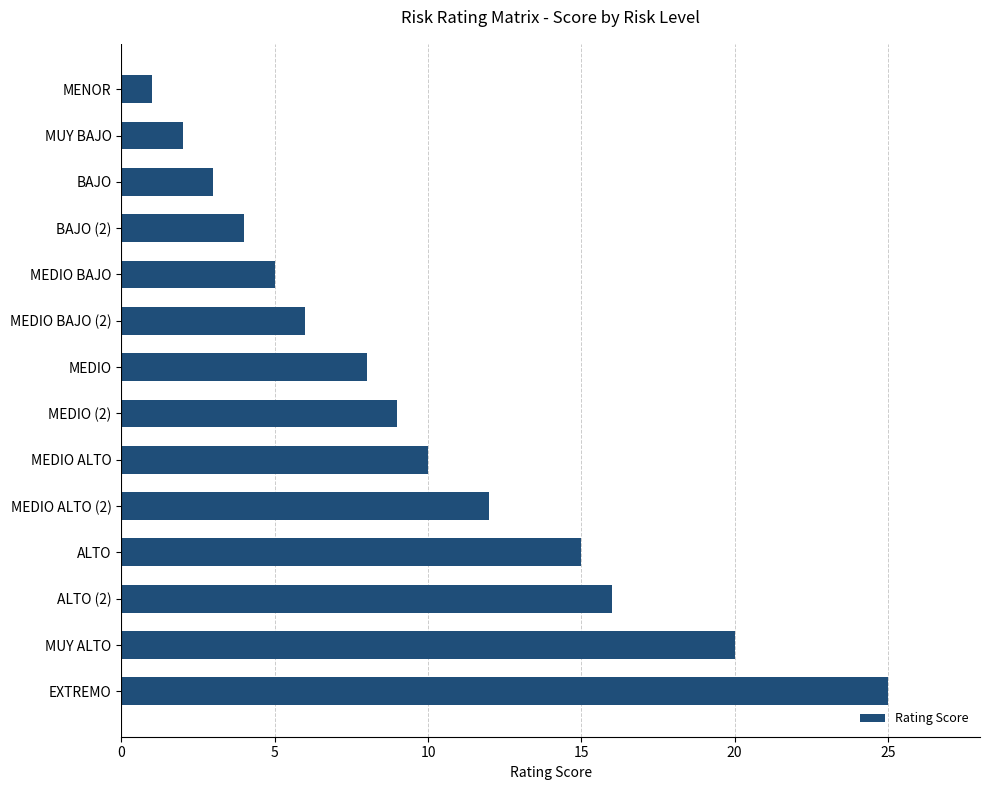

Reading top to bottom, what are all the values shown in this chart?

MENOR=1	MUY BAJO=2	BAJO=3	BAJO (2)=4	MEDIO BAJO=5	MEDIO BAJO (2)=6	MEDIO=8	MEDIO (2)=9	MEDIO ALTO=10	MEDIO ALTO (2)=12	ALTO=15	ALTO (2)=16	MUY ALTO=20	EXTREMO=25